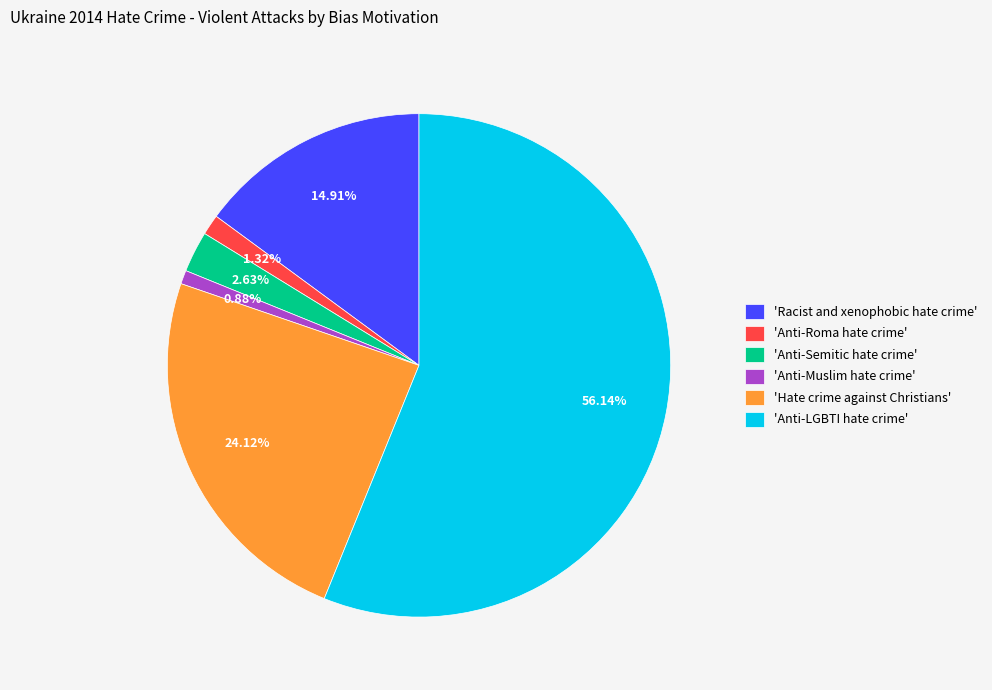

Which has a higher value, 'Anti-LGBTI hate crime' or 'Anti-Roma hate crime'?

'Anti-LGBTI hate crime'